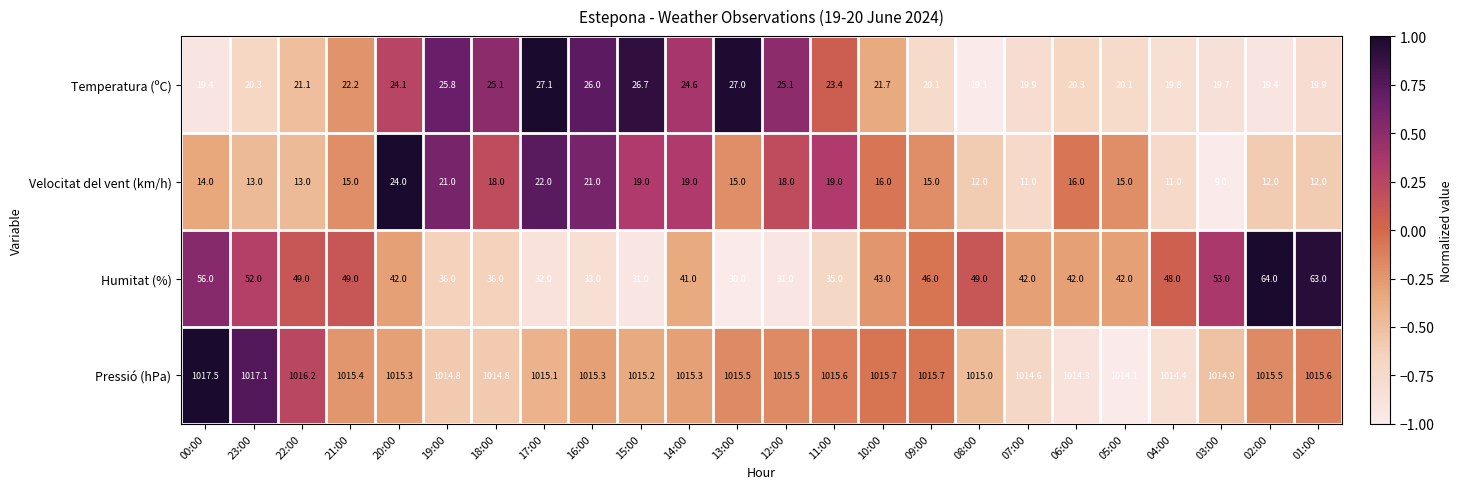

True or false: Humitat (%) has a value of 19.6 at 20:00.

False